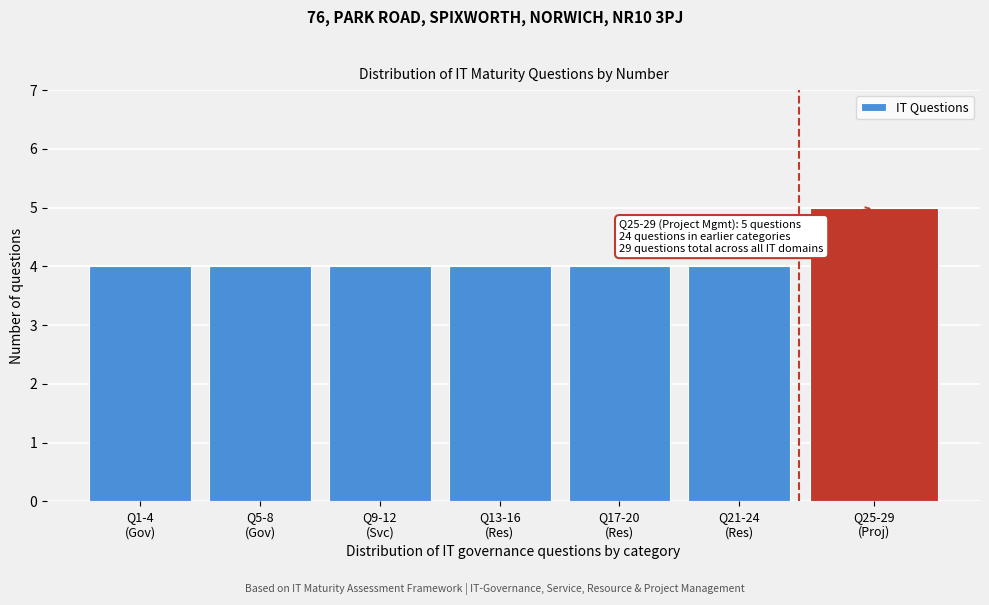

Reading left to right, list all the values displayed in this chart.

4	4	4	4	4	4	5